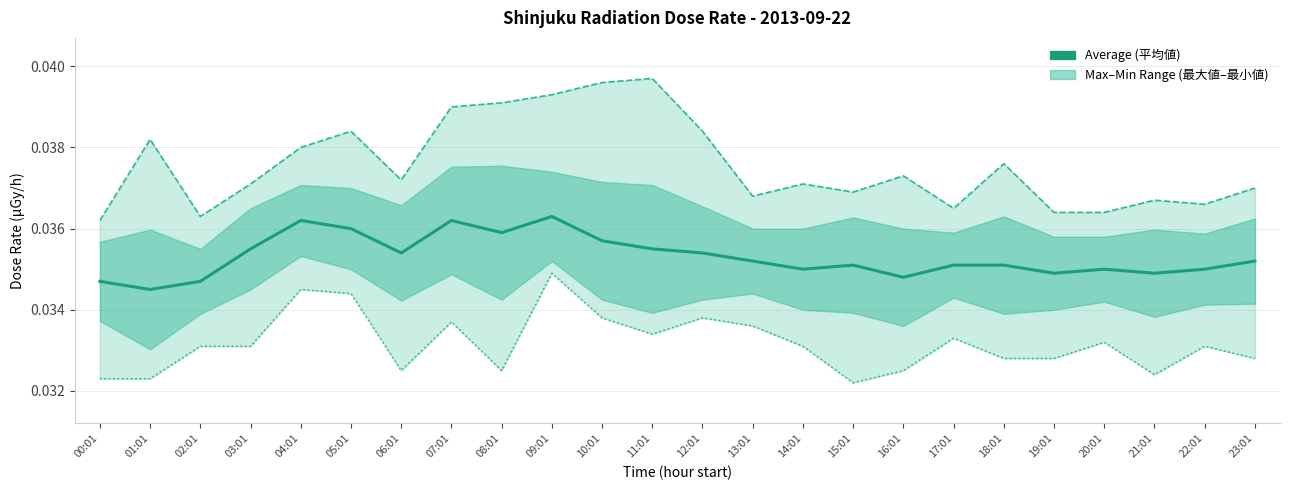

List the series in order of their overall mean, lowest first.

線量率 最小値 (min) μGy/h, 線量率 平均値 (average) μGy/h, 線量率 最大値 (max) μGy/h